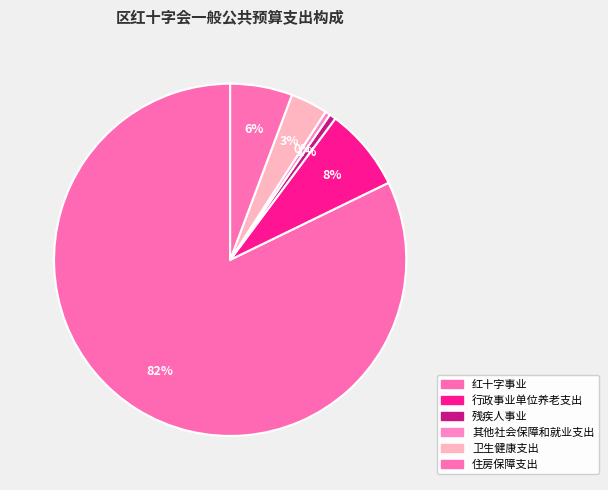

Is 红十字事业 the majority of the pie?

Yes